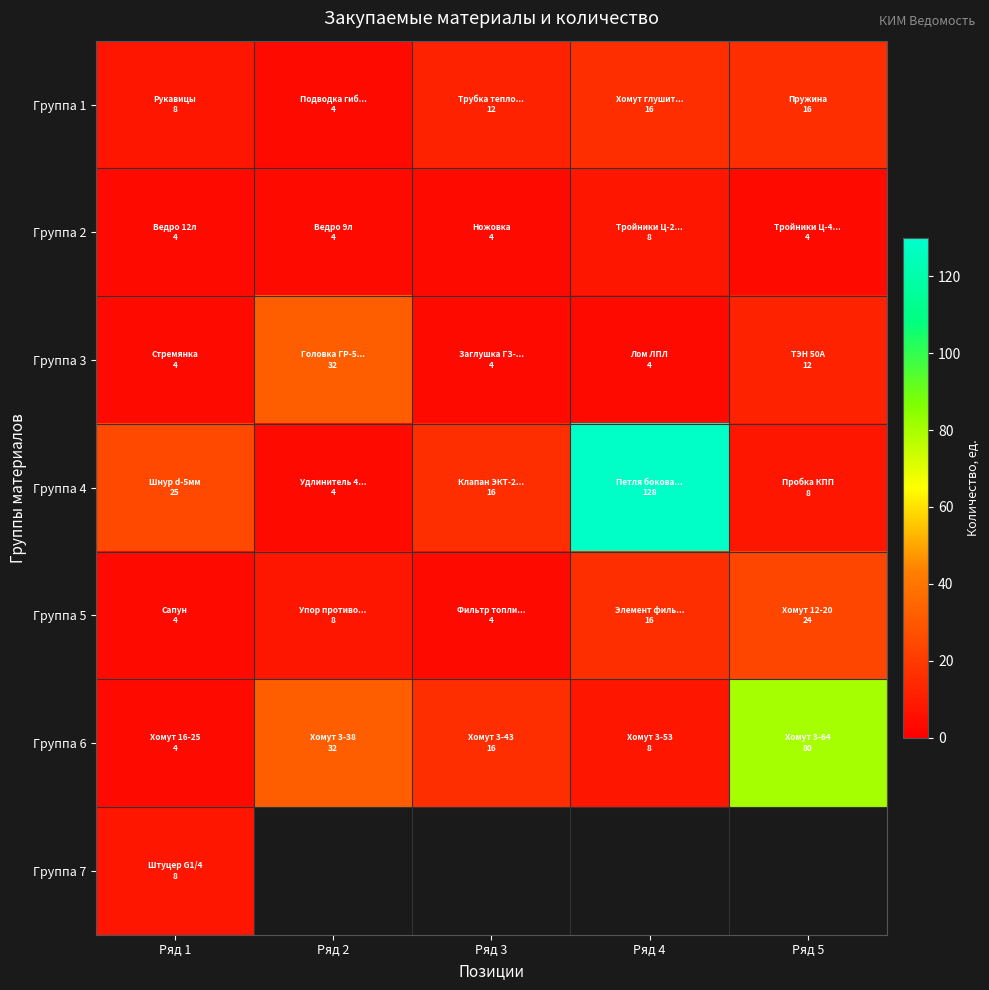

The Группа 2 series shows 4.0 at Ряд 1. True or false?

True